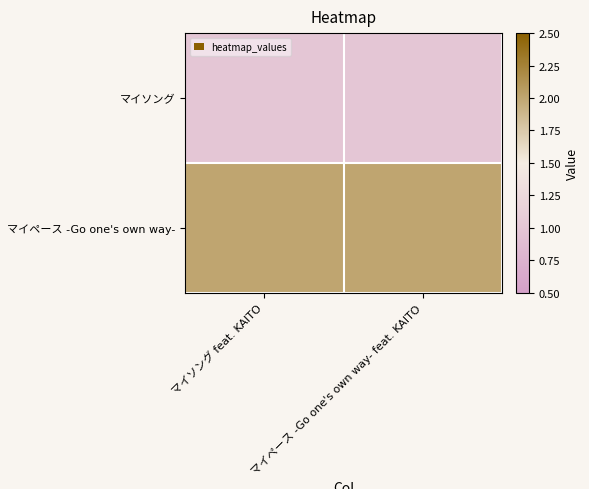

Rank the series by their maximum value, from lowest to highest.

マイソング, マイペース -Go one's own way-